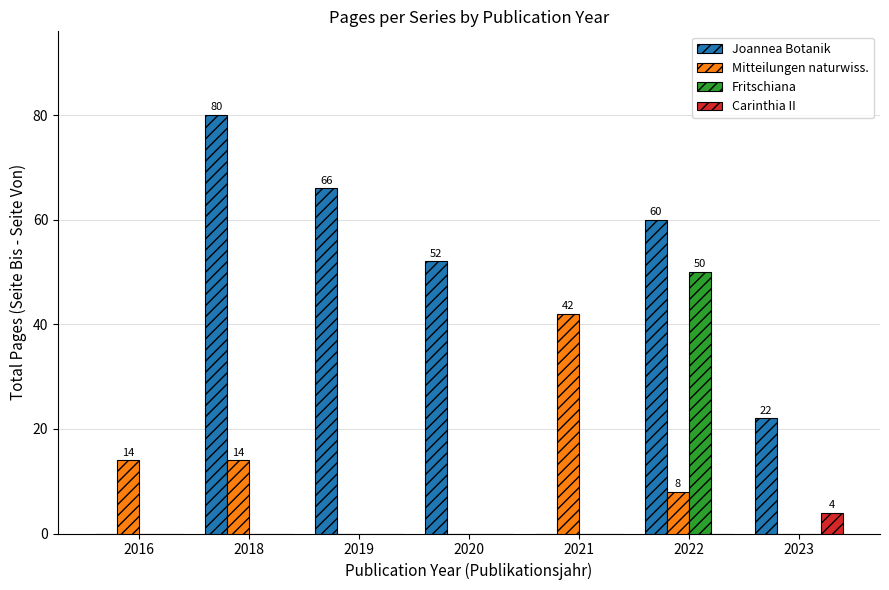

At which category is the sum across all series the highest?

2022